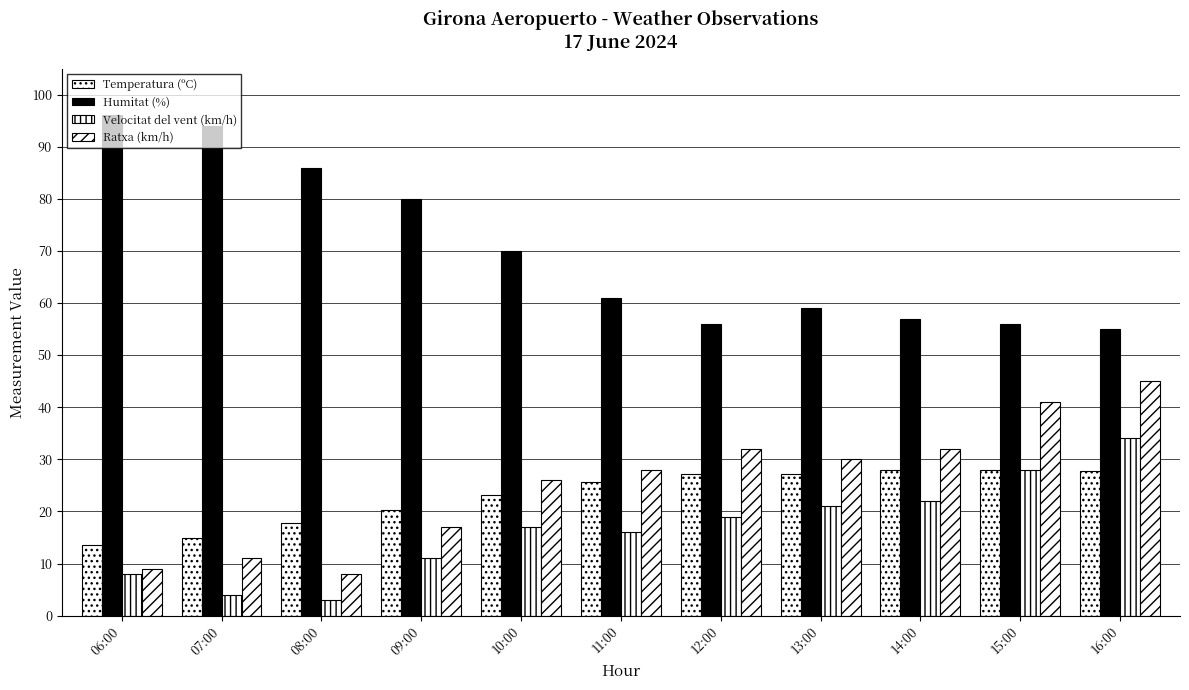

Reading left to right, what are all the values shown in this chart?

Temperatura (ºC): 13.6	14.8	17.8	20.3	23.1	25.6	27.2	27.2	28.0	27.9	27.8
Humitat (%): 96.0	94.0	86.0	80.0	70.0	61.0	56.0	59.0	57.0	56.0	55.0
Velocitat del vent (km/h): 8.0	4.0	3.0	11.0	17.0	16.0	19.0	21.0	22.0	28.0	34.0
Ratxa (km/h): 9.0	11.0	8.0	17.0	26.0	28.0	32.0	30.0	32.0	41.0	45.0